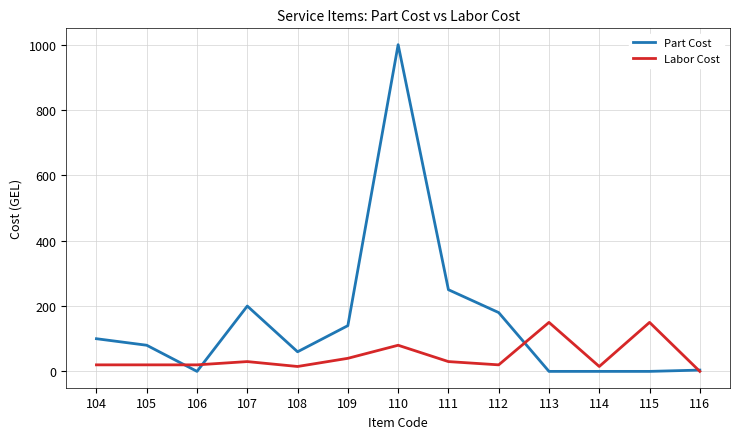

What is the sum of the Labor Cost values at 108 and 105?

35